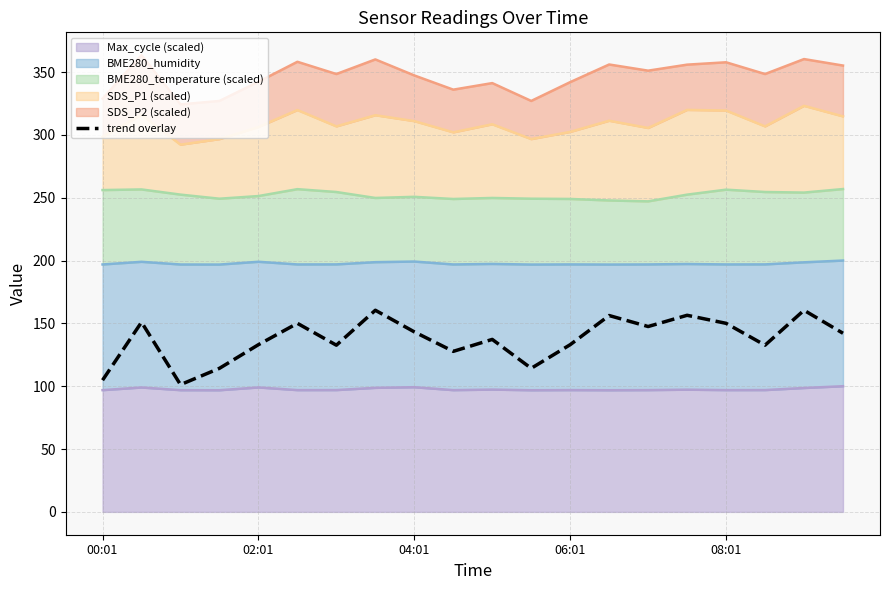

True or false: the data has more than 1 interior local peaks.

True